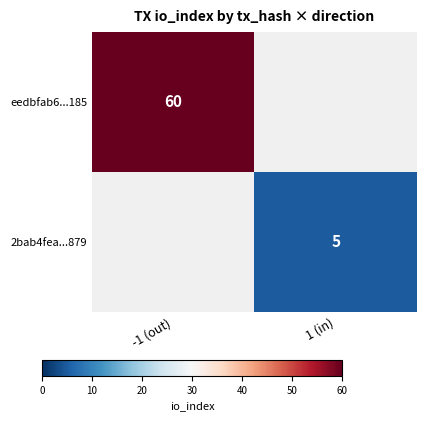

True or false: 2bab4fea...879 has a value of 8 at 1 (in).

False